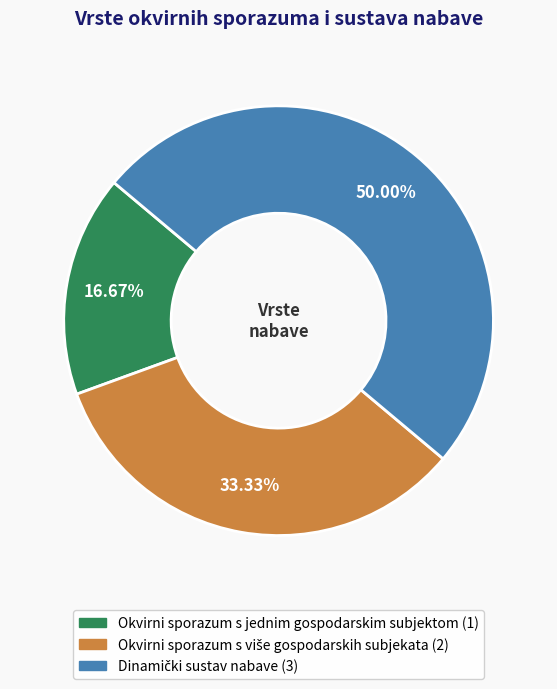

Which category has the smallest portion of the pie?

Okvirni sporazum s jednim gospodarskim subjektom